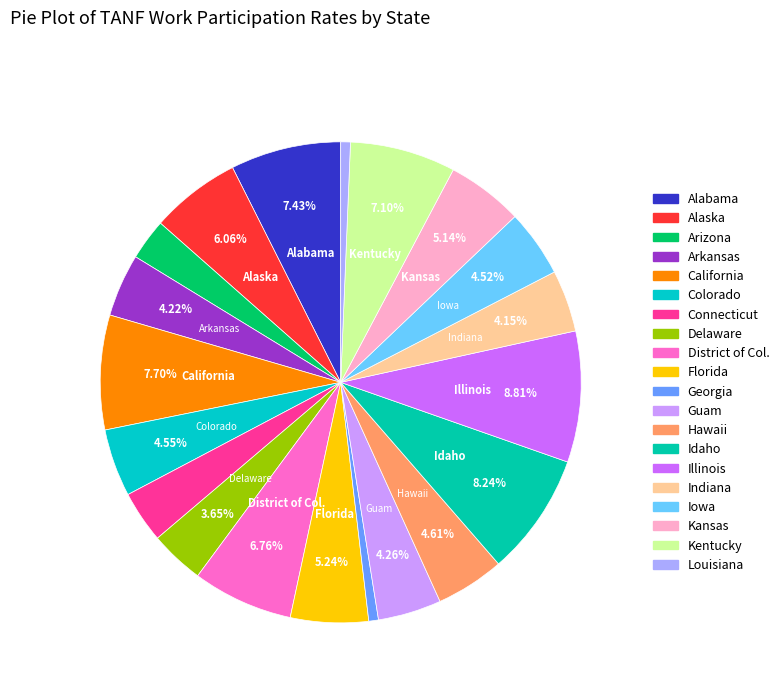

How many slices are in this pie chart?

20